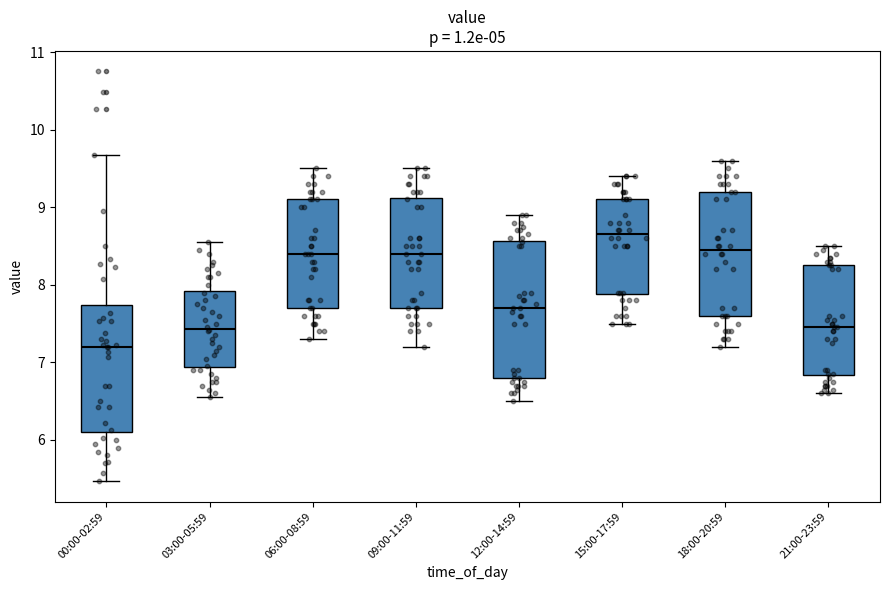

Reading left to right, transcribe this box plot: for each box, give where its median line is, the range the box spans, and where its two whiskers end, as read against the y-axis. The values are not printed on the chart, so give them approximately, as read against the axis.

00:00-02:59: median 7.2, box 6.1 to 7.7, whiskers 5.5 to 9.7
03:00-05:59: median 7.4, box 6.9 to 7.9, whiskers 6.6 to 8.6
06:00-08:59: median 8.4, box 7.7 to 9.1, whiskers 7.3 to 9.5
09:00-11:59: median 8.4, box 7.7 to 9.1, whiskers 7.2 to 9.5
12:00-14:59: median 7.7, box 6.8 to 8.6, whiskers 6.5 to 8.9
15:00-17:59: median 8.7, box 7.9 to 9.1, whiskers 7.5 to 9.4
18:00-20:59: median 8.5, box 7.6 to 9.2, whiskers 7.2 to 9.6
21:00-23:59: median 7.5, box 6.8 to 8.3, whiskers 6.6 to 8.5